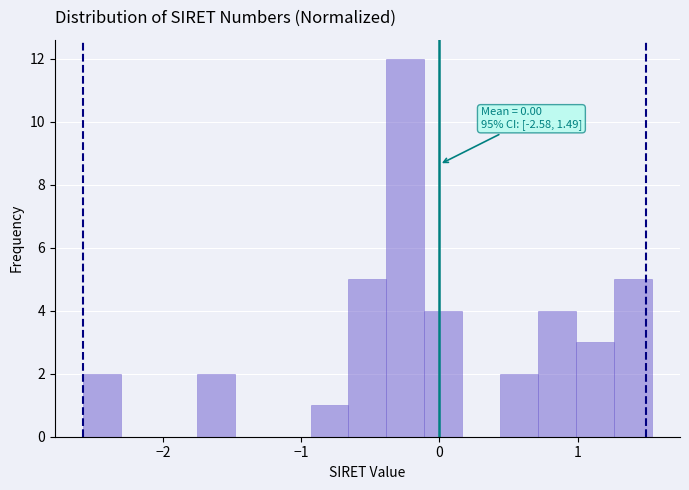

Read against the x-axis, roughly where is the centre of the tallest bar?

-0.2